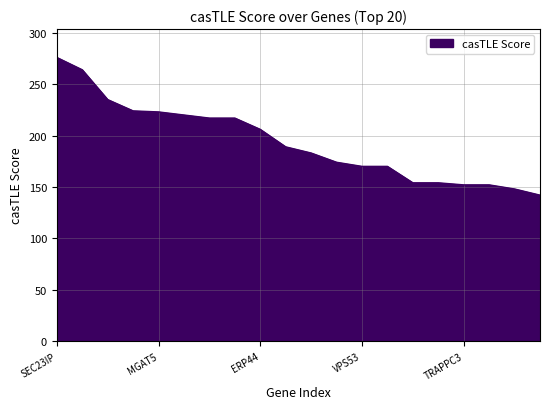

What is the difference between the maximum and minimum values?

134